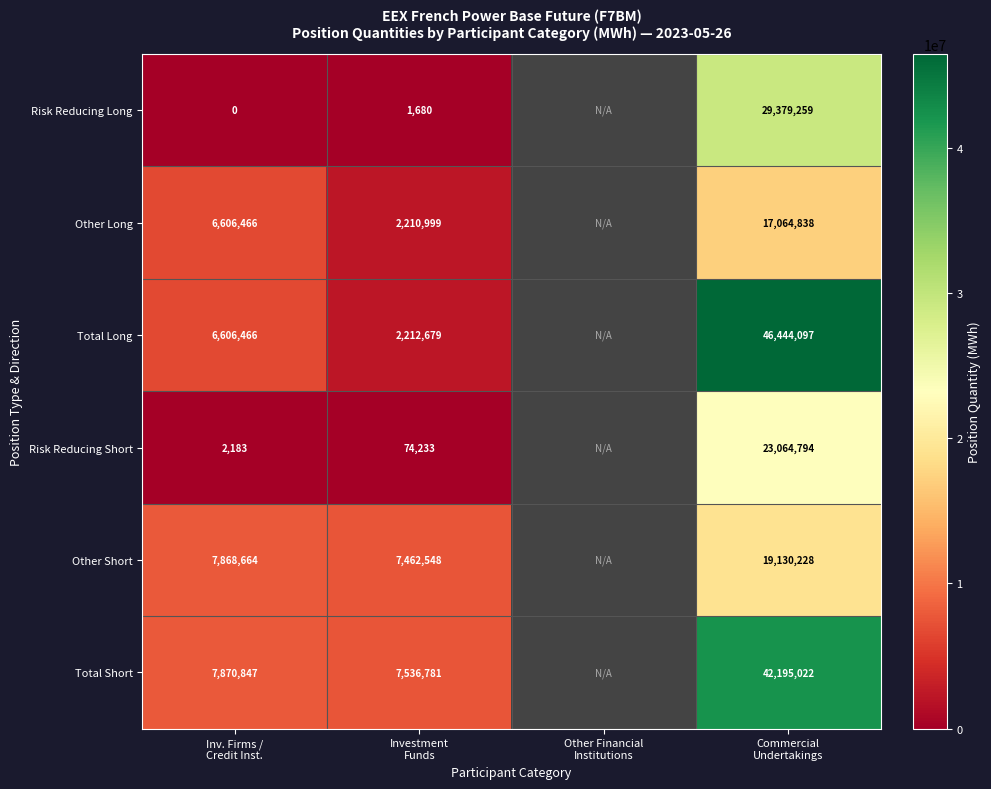

Rank the series at Other Financial Institutions from highest to lowest value.

Risk Reducing Long, Other Long, Total Long, Risk Reducing Short, Other Short, Total Short